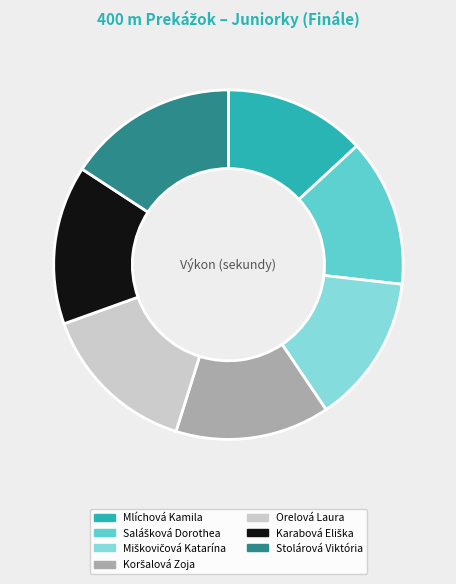

Which slice is the largest?

Stolárová Viktória